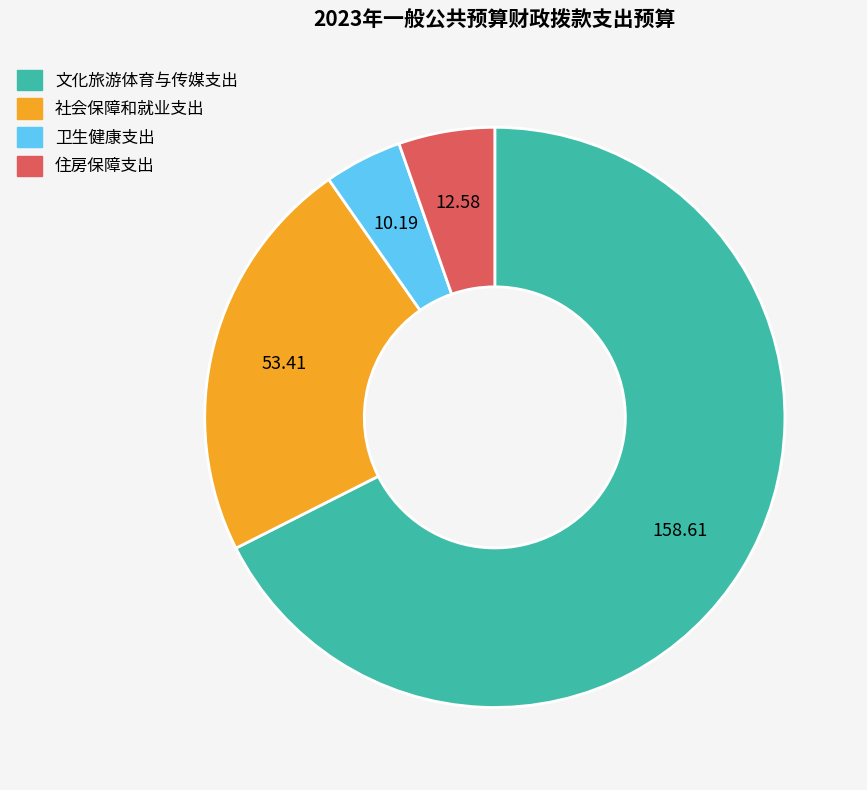

The 卫生健康支出 slice represents 4% of the pie. True or false?

True